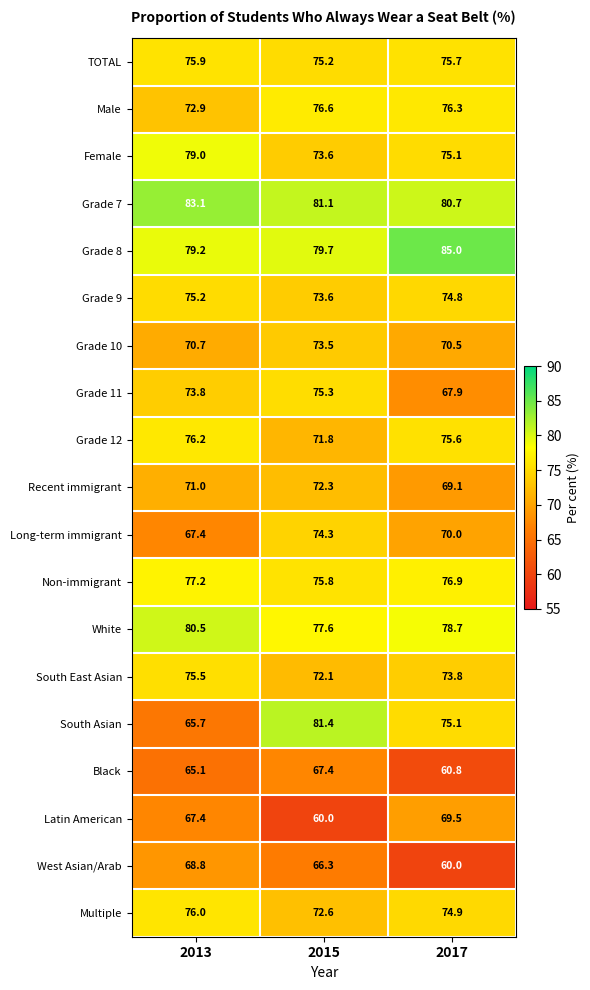

Read the TOTAL value at 2015.

75.2